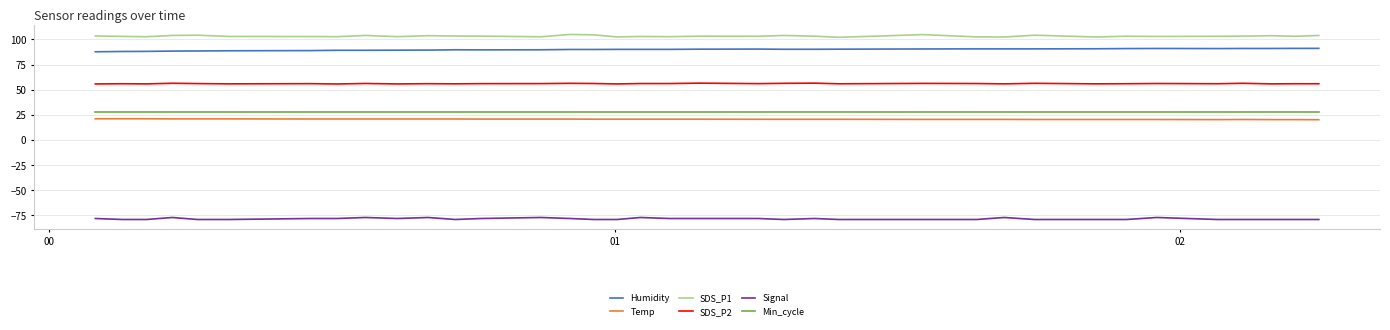

What is the highest value of the SDS_P1 series?

104.9